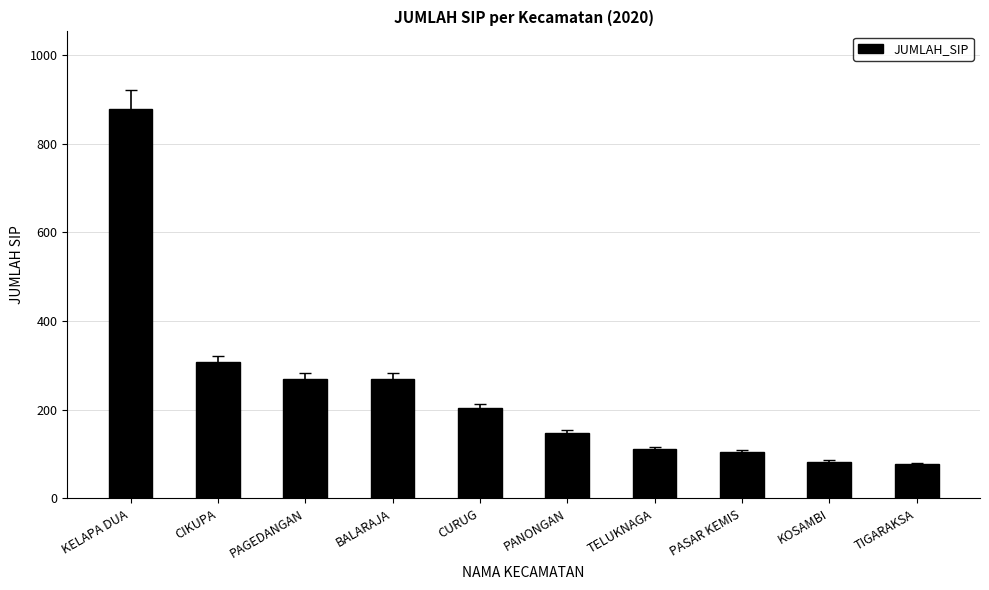

What is the label of the 5th bar from the right?

PANONGAN